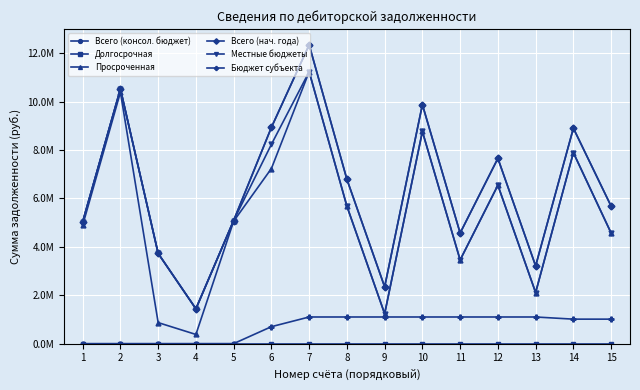

Does the chart have visible grid lines?

Yes